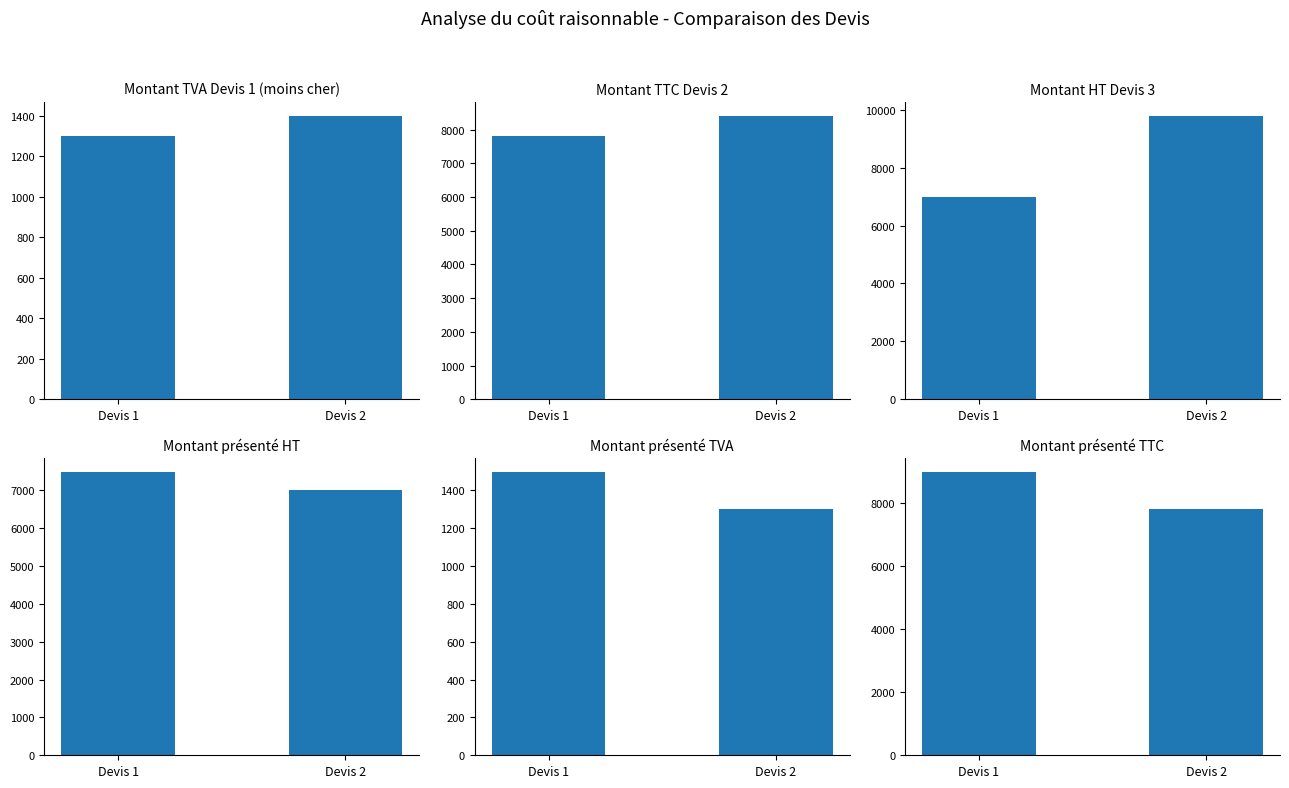

What is the sum of all Montant
présenté TTC values?

16780.3